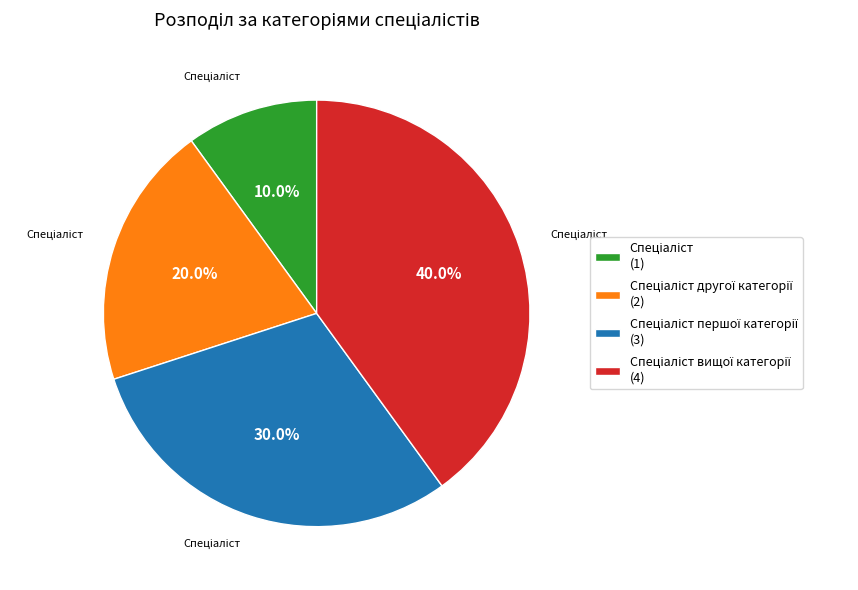

Is there a majority slice in this chart?

No